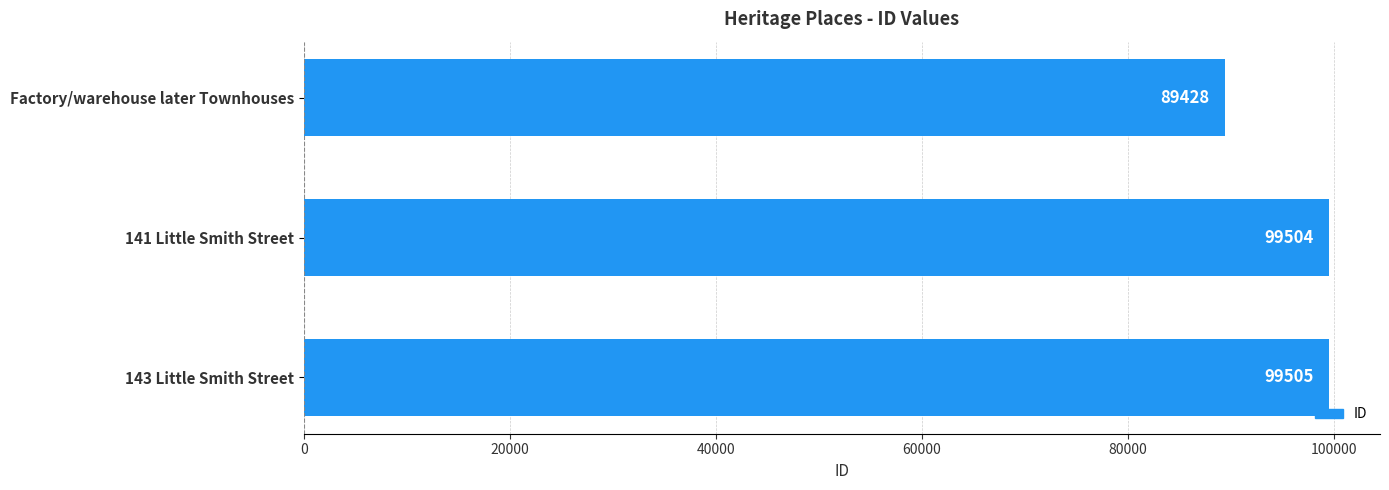

What is the sum of the values at 141 Little Smith Street and Factory/warehouse later Townhouses?

188932